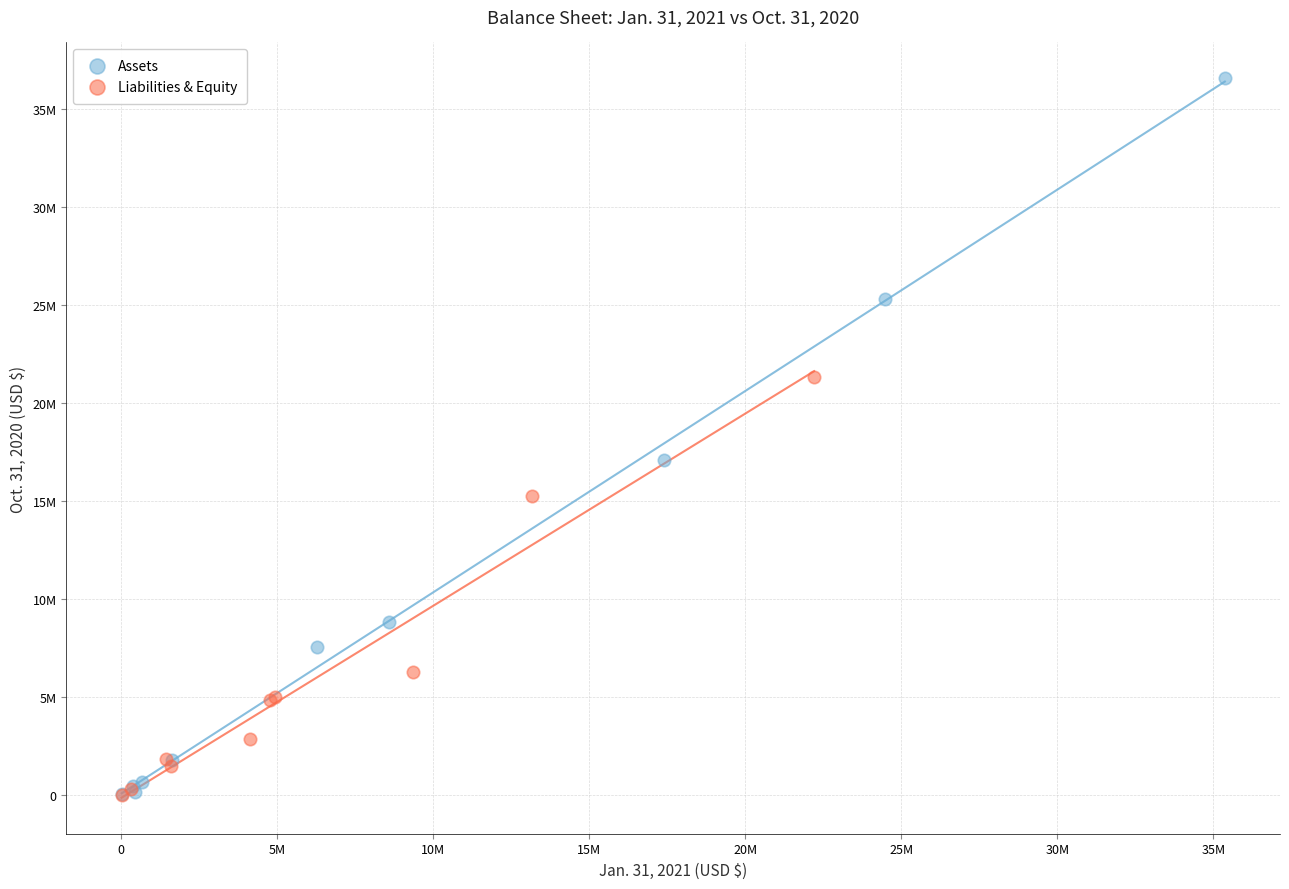

What are all the series names shown in the legend?

Assets, Liabilities & Equity